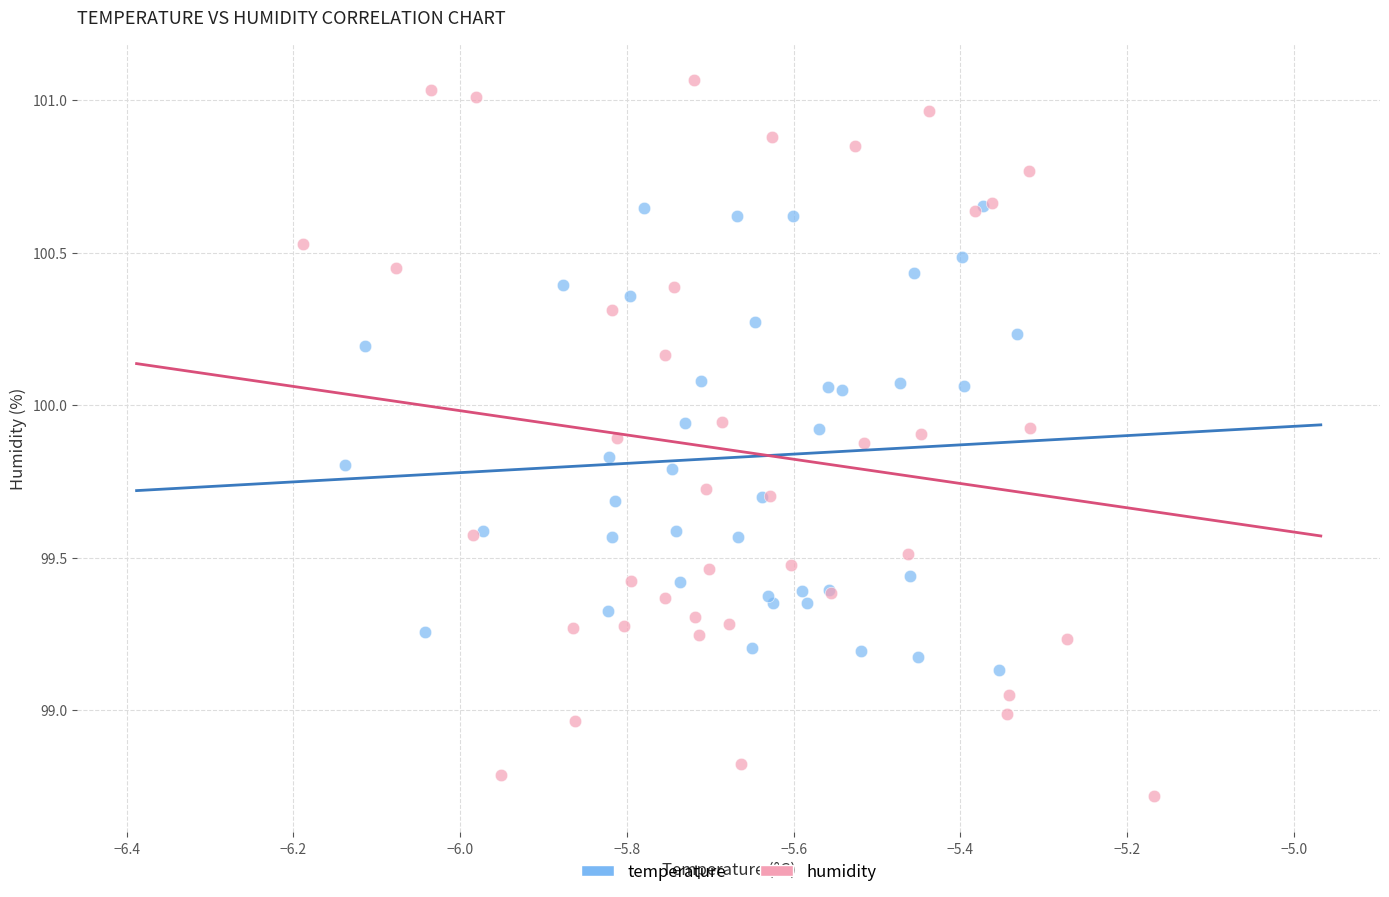

Which series contains the highest Y value?

humidity